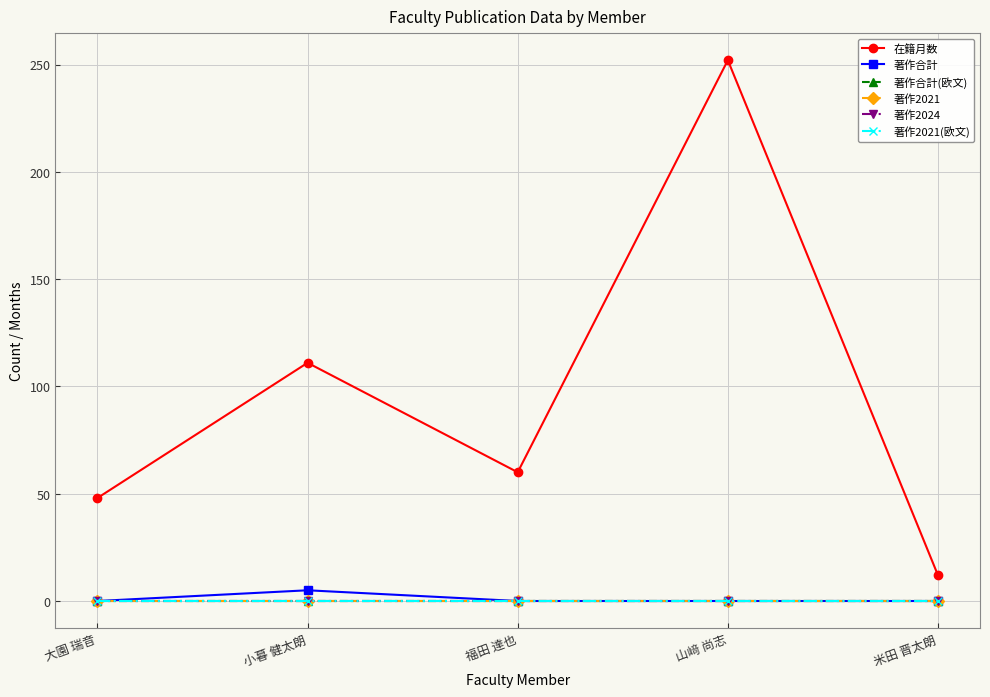

True or false: 著作合計(欧文) has more than 1 interior local peaks.

False